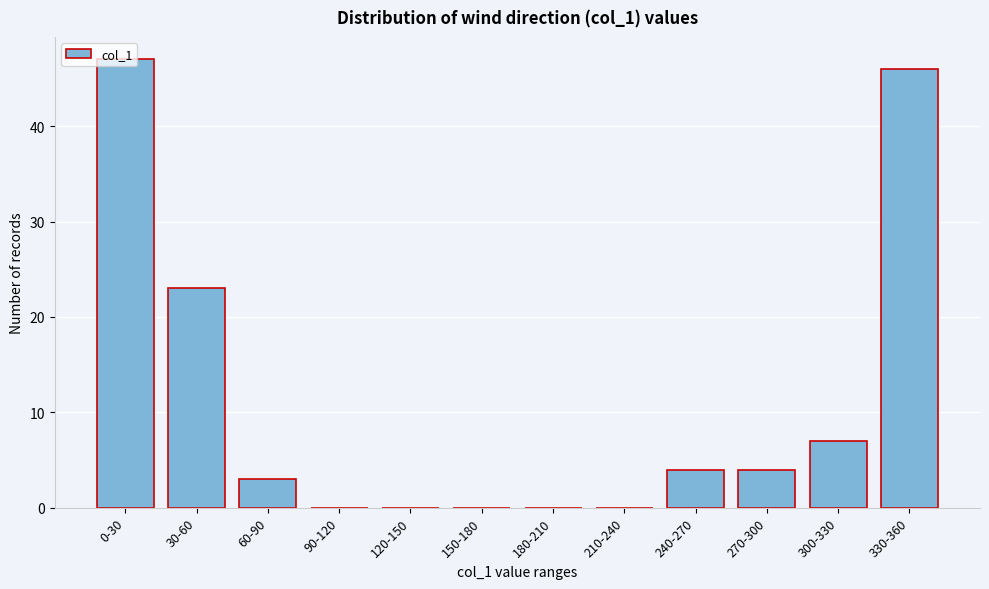

What is the change in value from 0-30 to 300-330?

-40